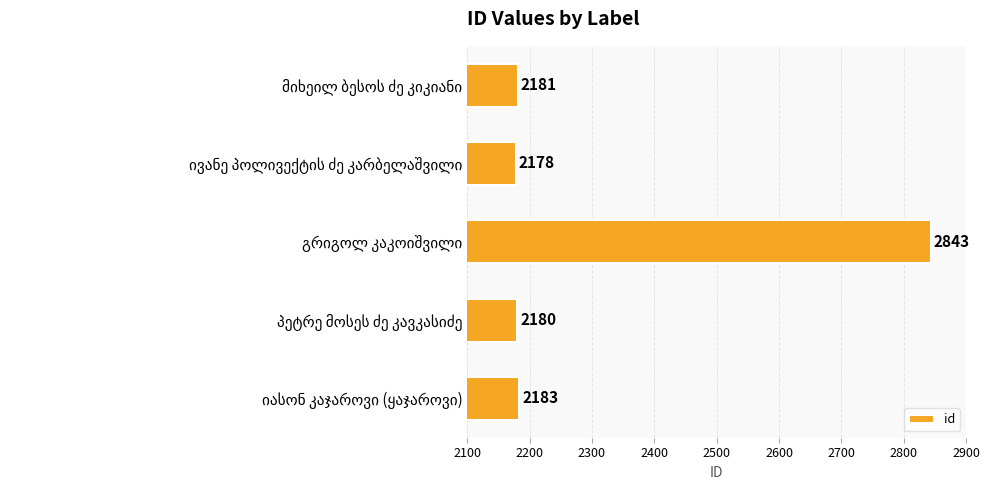

What is the difference between the second highest and minimum values?

5